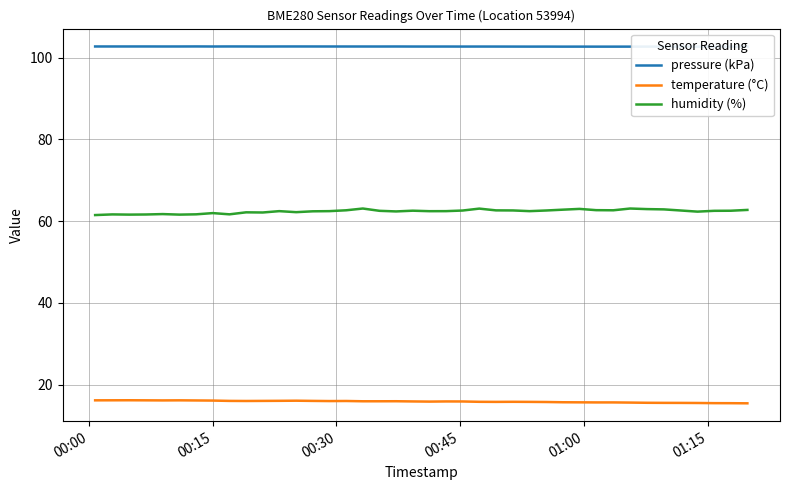

Which series has the largest total across all categories?

pressure (kPa)